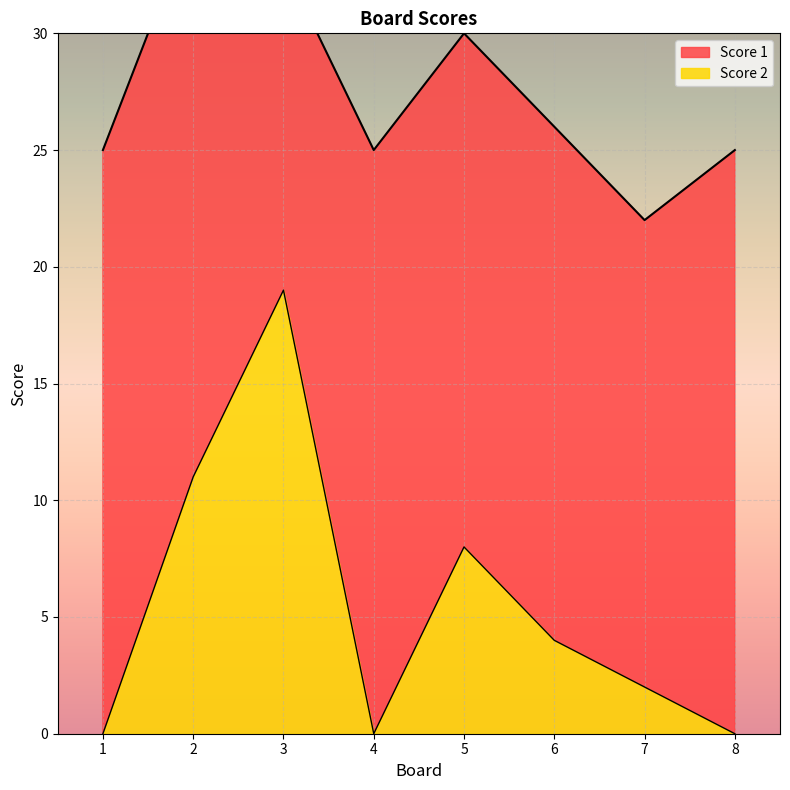

At which category does the chart reach its peak across all series?

3